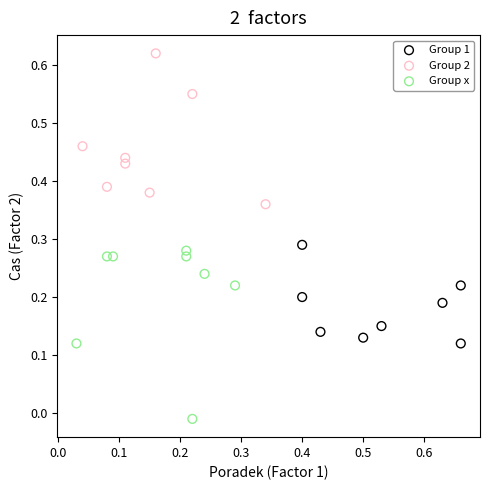

What are all the series names shown in the legend?

Group 1, Group 2, Group x